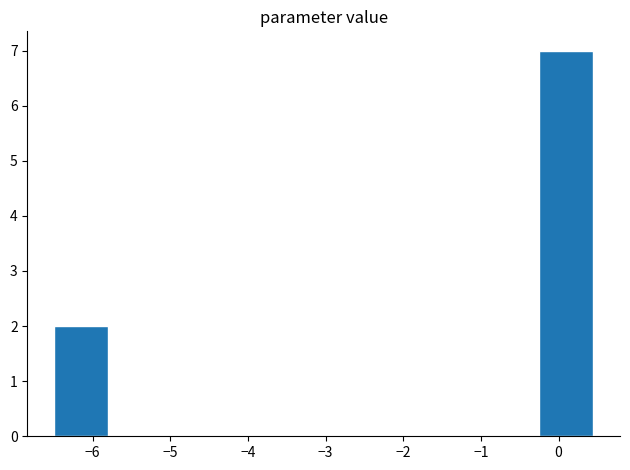

Which range on the x-axis has the tallest bar?

-0.2 to 0.4